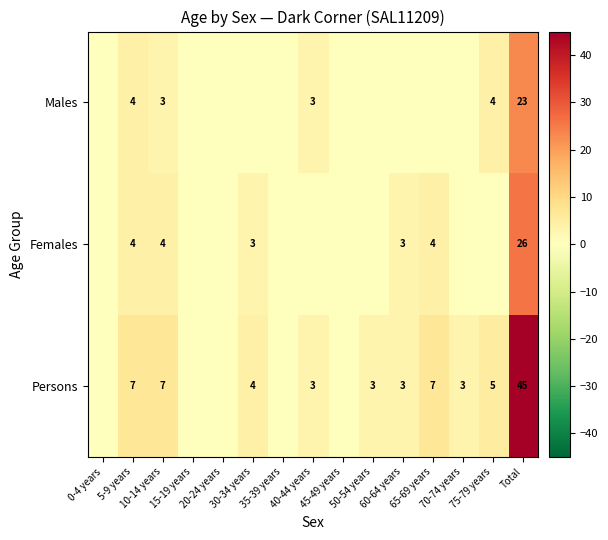

What is the spread (max minus min) of values at 10-14 years?

4